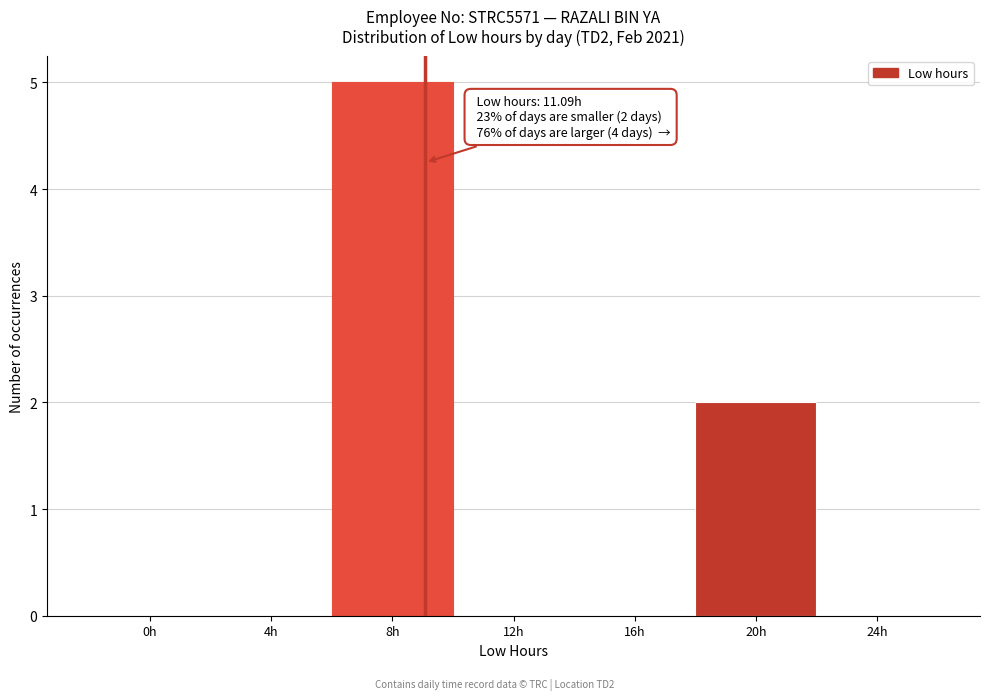

Reading left to right, transcribe all the data shown in this chart.

0h=0	4h=0	8h=5	12h=0	16h=0	20h=2	24h=0